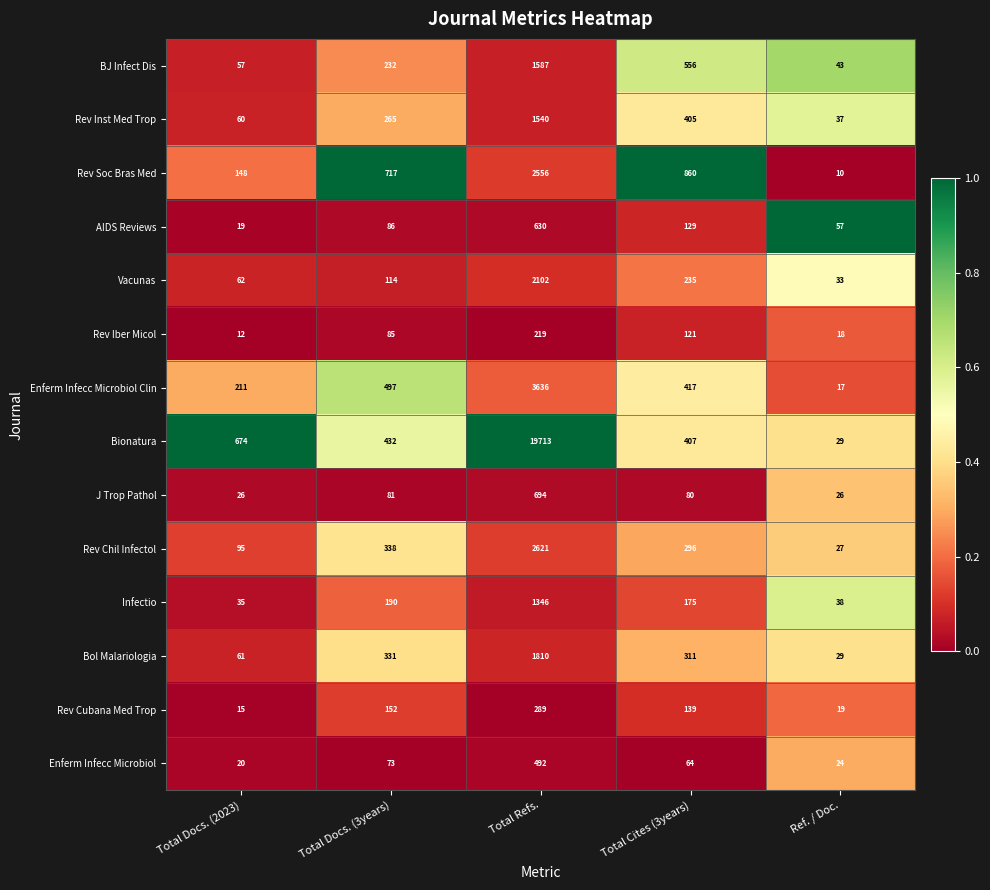

What is the average value of the Infectio series?

357